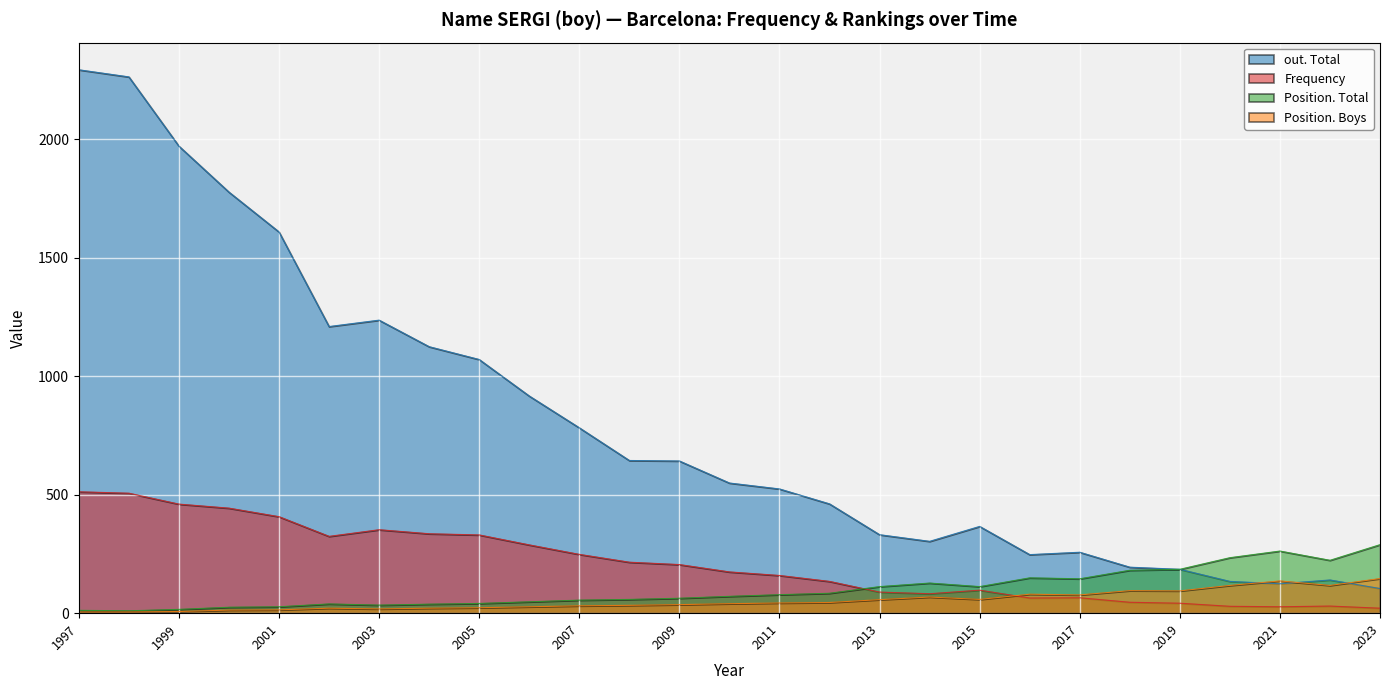

Reading left to right, transcribe all the data shown in this chart.

out. Total: 1997=2292	1998=2262	1999=1970	2000=1776	2001=1608	2002=1209	2003=1236	2004=1124	2005=1070	2006=916	2007=782	2008=644	2009=642	2010=549	2011=524	2012=461	2013=331	2014=303	2015=366	2016=247	2017=257	2018=194	2019=185	2020=134	2021=124	2022=140	2023=104
Frequency: 1997=512	1998=506	1999=460	2000=443	2001=407	2002=324	2003=352	2004=335	2005=330	2006=288	2007=248	2008=215	2009=205	2010=174	2011=159	2012=134	2013=89	2014=82	2015=97	2016=64	2017=65	2018=46	2019=42	2020=29	2021=27	2022=30	2023=21
Position. Total: 1997=12	1998=10	1999=16	2000=25	2001=27	2002=39	2003=34	2004=38	2005=41	2006=48	2007=55	2008=58	2009=63	2010=71	2011=78	2012=84	2013=112	2014=127	2015=112	2016=149	2017=145	2018=181	2019=185	2020=234	2021=262	2022=223	2023=289
Position. Boys: 1997=5	1998=5	1999=7	2000=13	2001=14	2002=21	2003=18	2004=21	2005=23	2006=27	2007=31	2008=33	2009=36	2010=40	2011=43	2012=45	2013=57	2014=68	2015=58	2016=80	2017=77	2018=95	2019=94	2020=117	2021=136	2022=117	2023=146